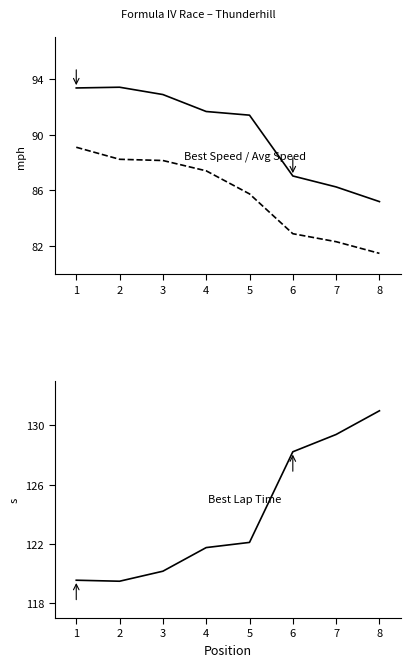

What is the approximate value of Best Speed at 6?

87.0